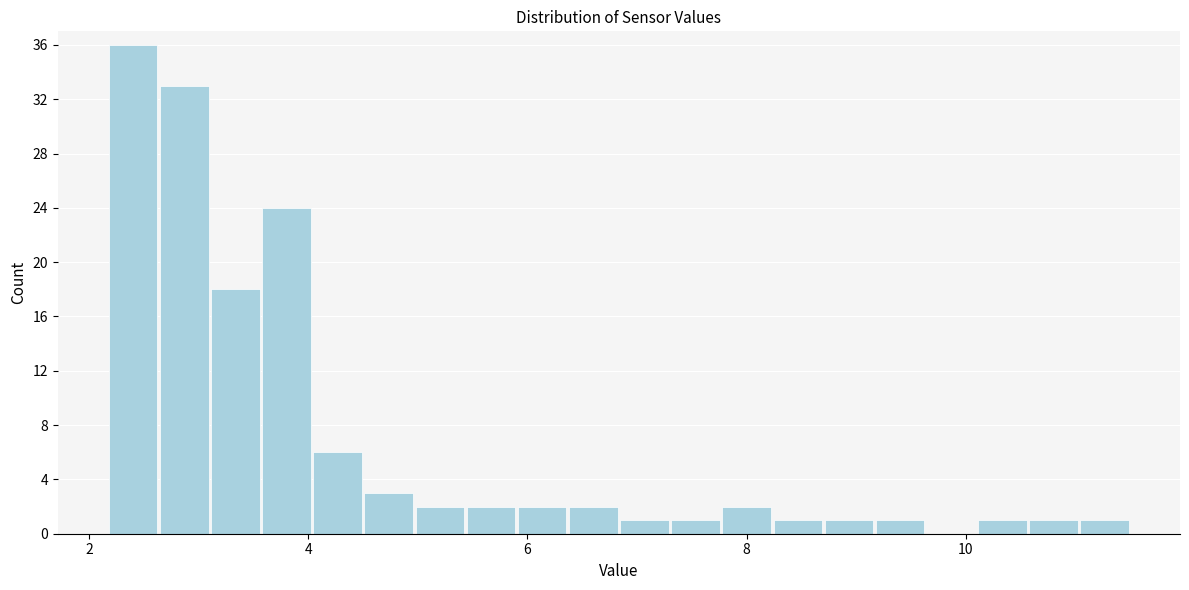

Read against the x-axis, roughly where is the centre of the tallest bar?

2.4